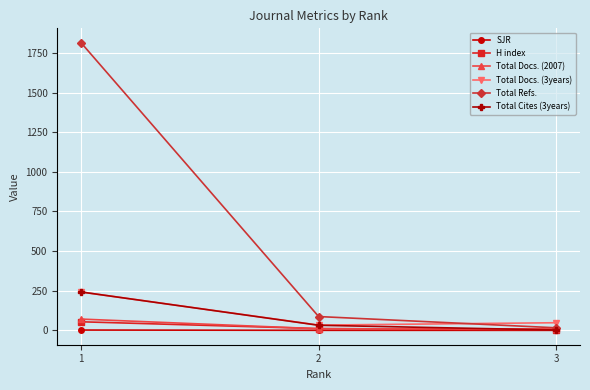

Is the value of Total Refs. at 3 greater than the value of Total Docs. (2007) at 1?

No